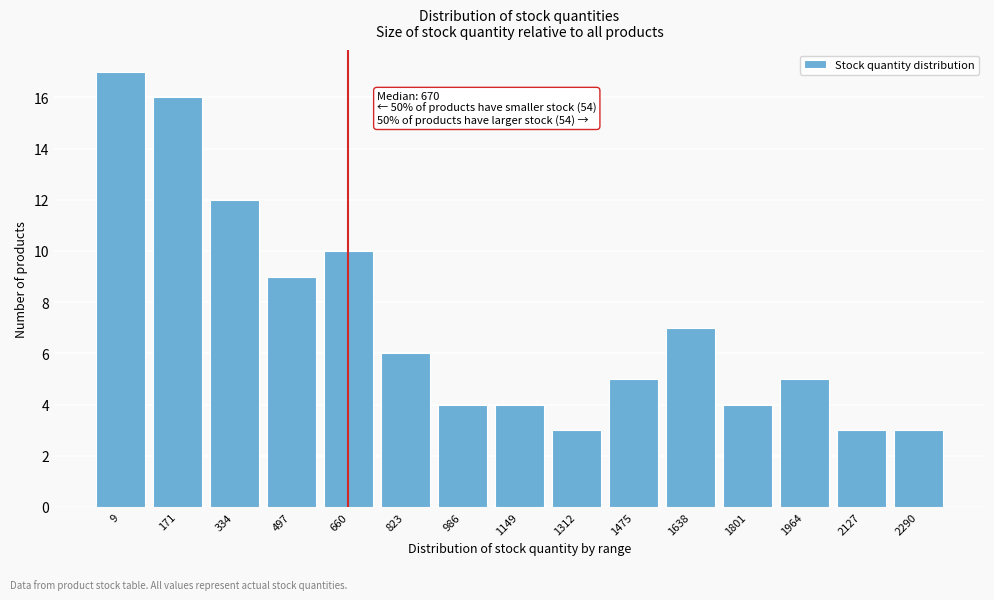

Reading right to left, list all the values displayed in this chart.

2290=3	2127=3	1964=5	1801=4	1638=7	1475=5	1312=3	1149=4	986=4	823=6	660=10	497=9	334=12	171=16	9=17